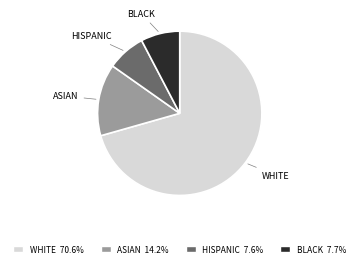

What is the ratio of the value at ASIAN to the value at HISPANIC?

1.9